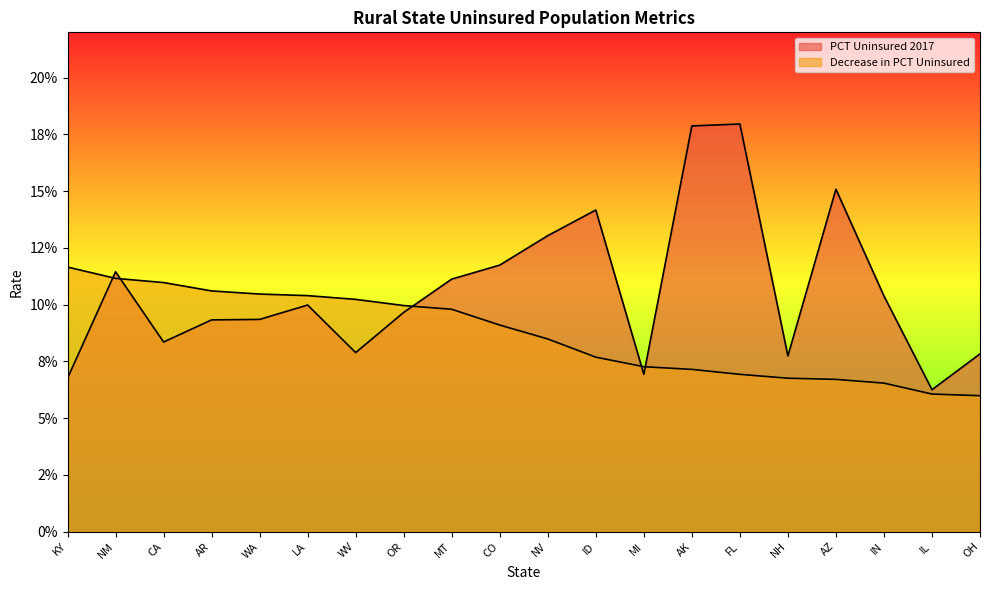

At how many categories does at least one series exceed 0?

20